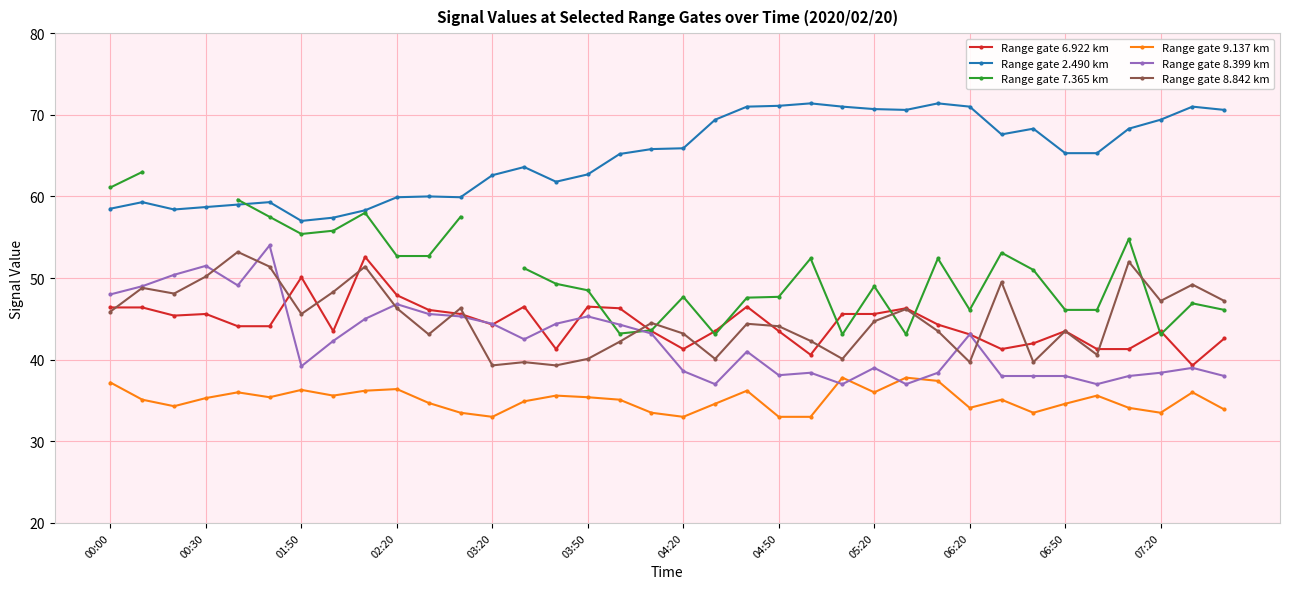

True or false: Range gate 8.399 km has more than 0 points higher than both neighbors.

True